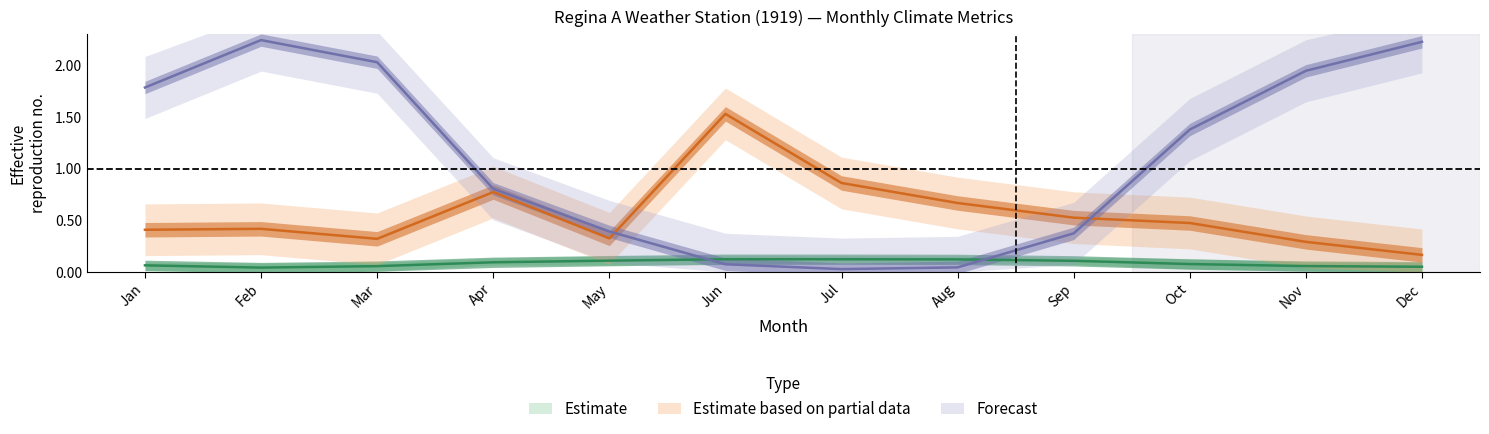

How many data points does each series have?

12